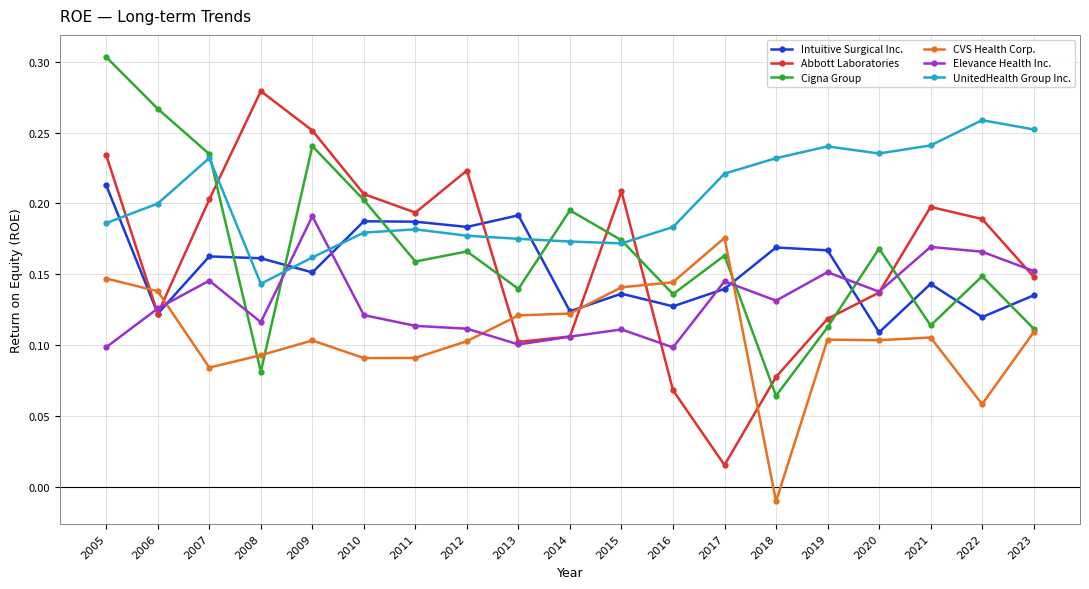

Which category has the highest value in the Cigna Group series?

2005